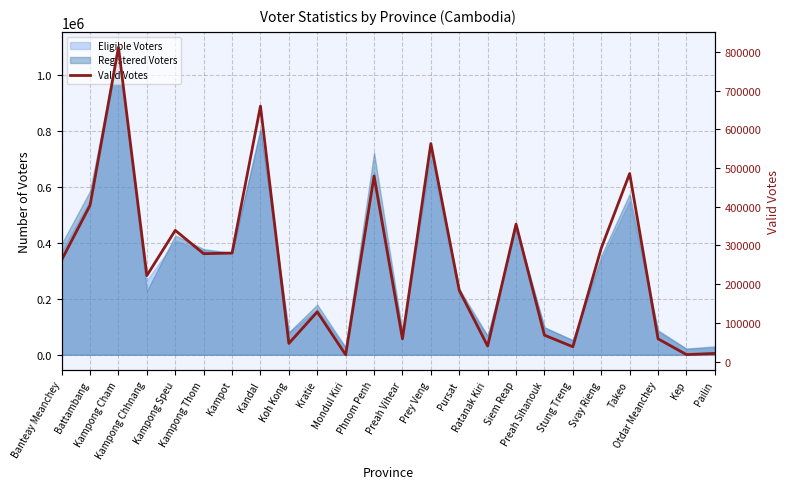

What is the difference between the values at Kampong Speu and Koh Kong?

291962